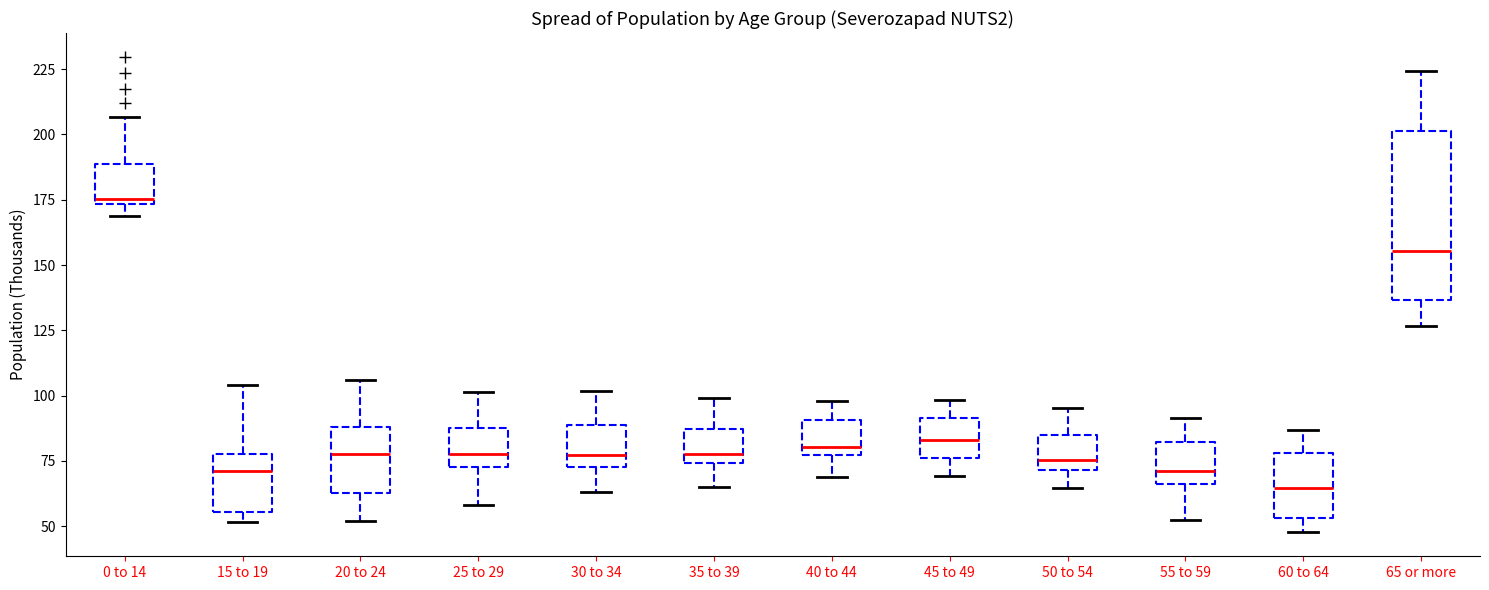

Reading left to right, read every box against the y-axis: the position of its median line, the range the box covers, and the ends of its whiskers. The values are not printed on the chart, so give them approximately, as read against the axis.

0 to 14: median 175 (just above the box's lower edge), box 175 to 190, whiskers 170 to 205
15 to 19: median 70, box 55 to 80, whiskers 50 to 105
20 to 24: median 80, box 65 to 90, whiskers 50 to 105
25 to 29: median 80, box 75 to 90, whiskers 60 to 100
30 to 34: median 75 (just above the box's lower edge), box 75 to 90, whiskers 65 to 100
35 to 39: median 80, box 75 to 85, whiskers 65 to 100
40 to 44: median 80, box 75 to 90, whiskers 70 to 100
45 to 49: median 85, box 75 to 90, whiskers 70 to 100
50 to 54: median 75, box 70 to 85, whiskers 65 to 95
55 to 59: median 70, box 65 to 80, whiskers 50 to 90
60 to 64: median 65, box 55 to 80, whiskers 50 to 85
65 or more: median 155, box 135 to 200, whiskers 125 to 225